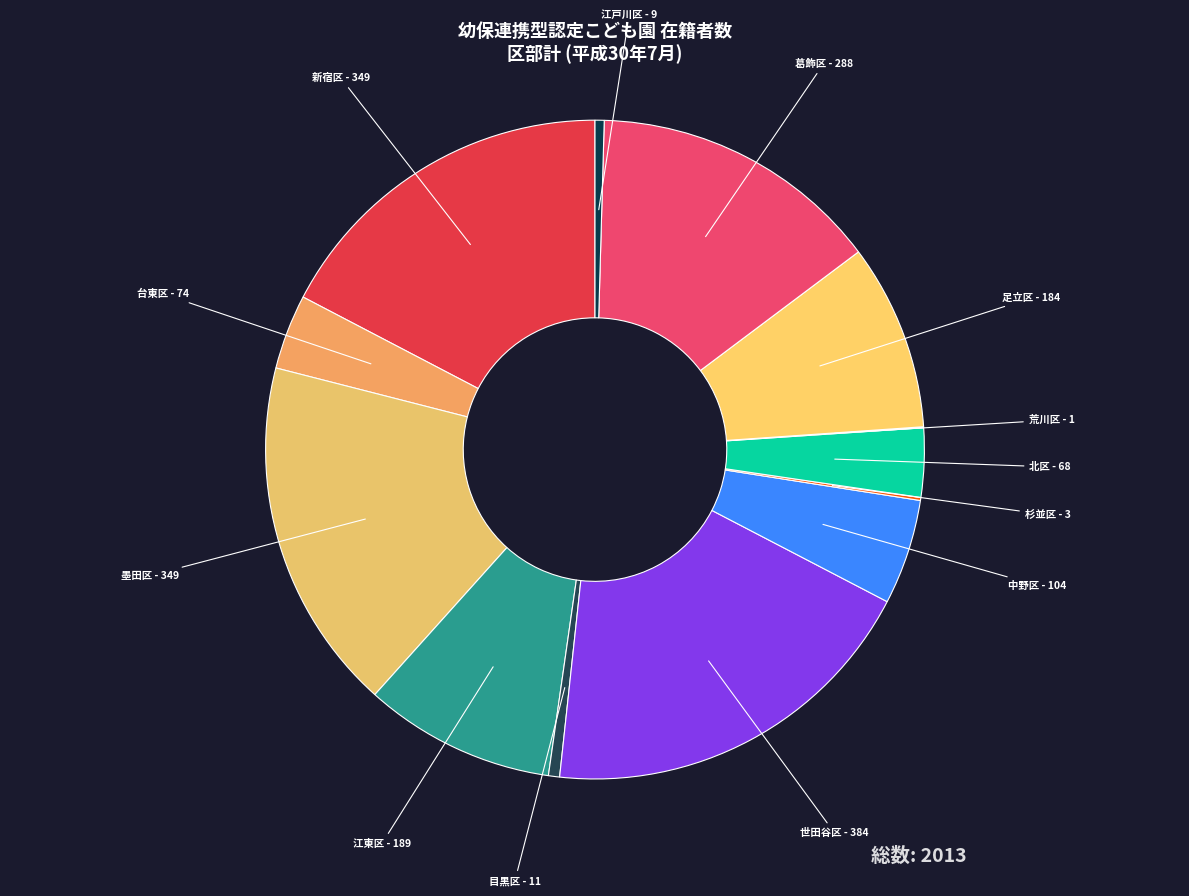

Is it true that 墨田区 is 17% of the pie?

True